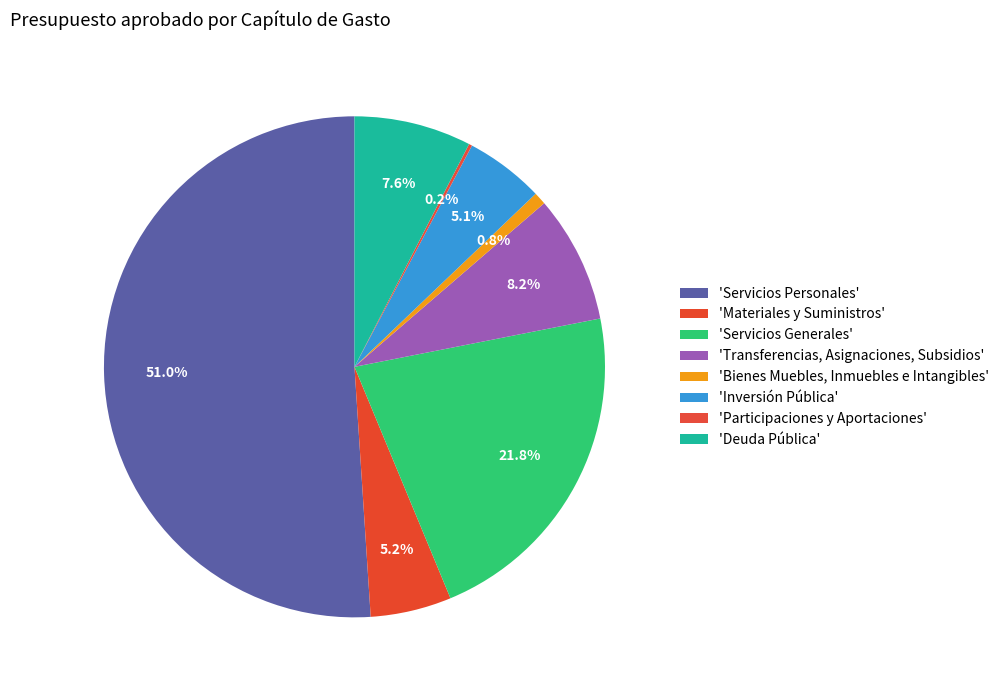

What is the majority slice?

Servicios Personales